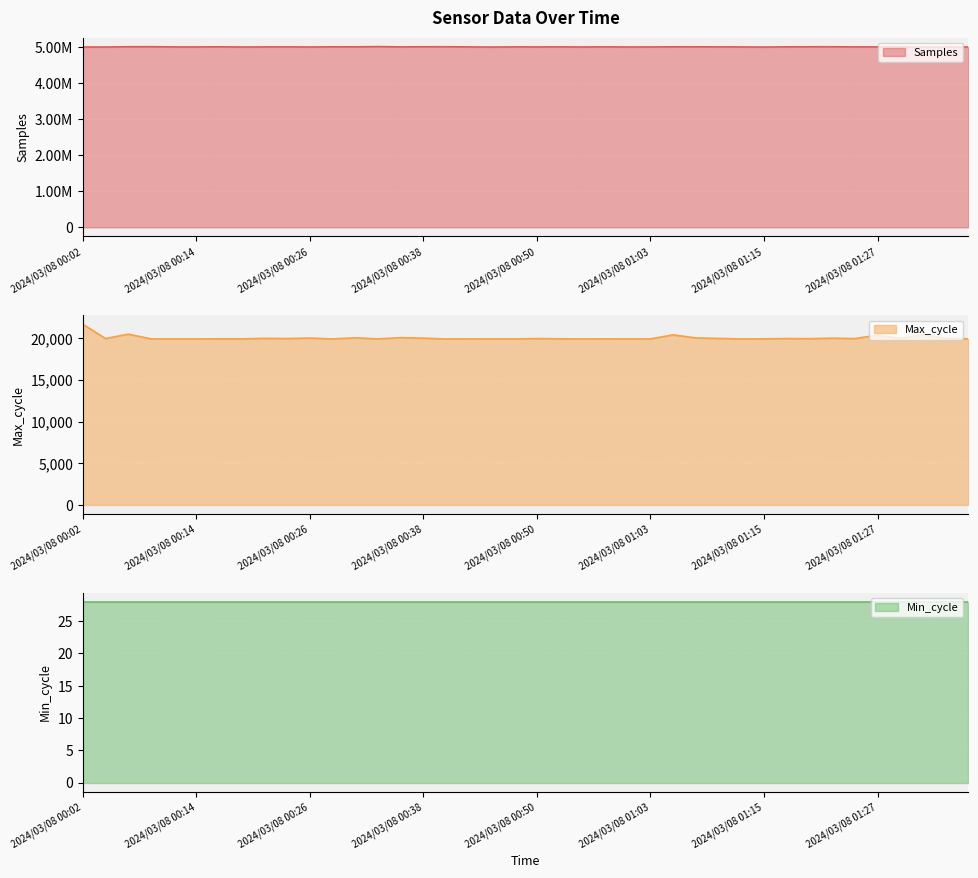

What is the difference between the maximum and minimum values in the Max_cycle series?

1773